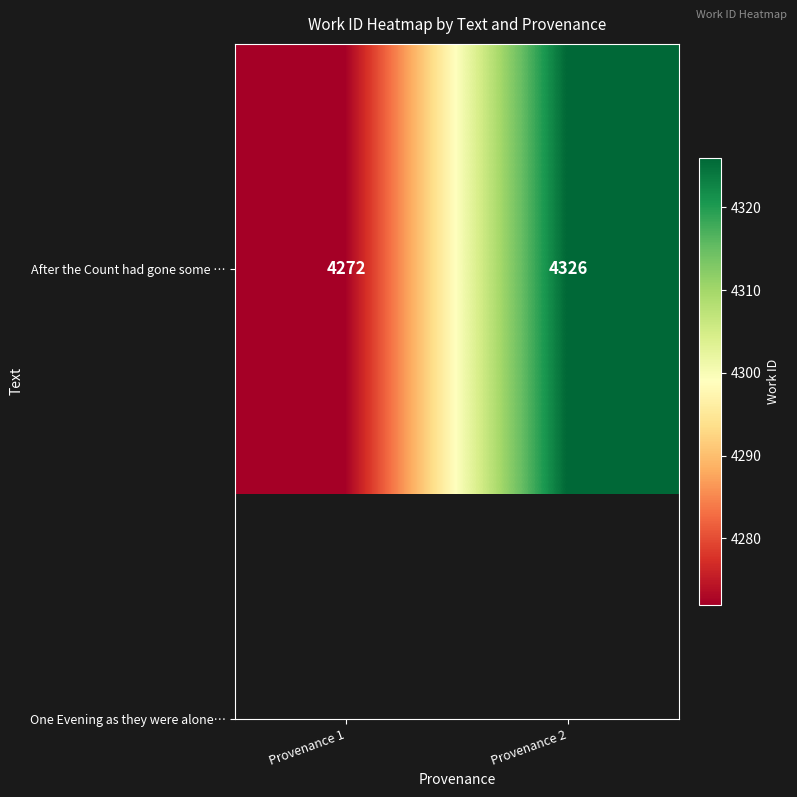

Count the values in the range 4272 to 4326.

2